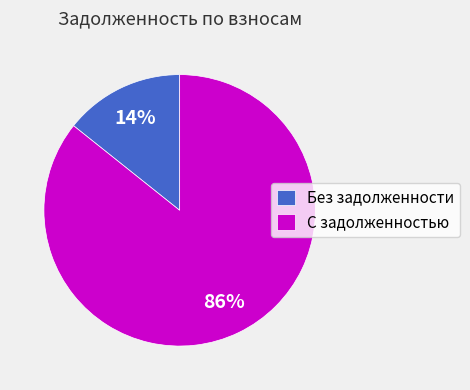

The Без задолженности slice represents 1% of the pie. True or false?

False